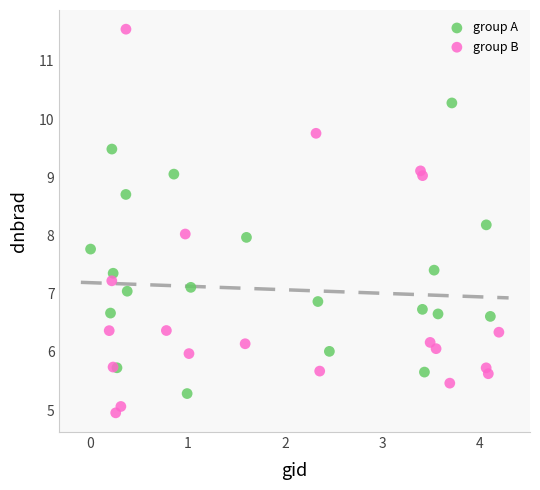

Which series reaches the minimum Y coordinate?

group B